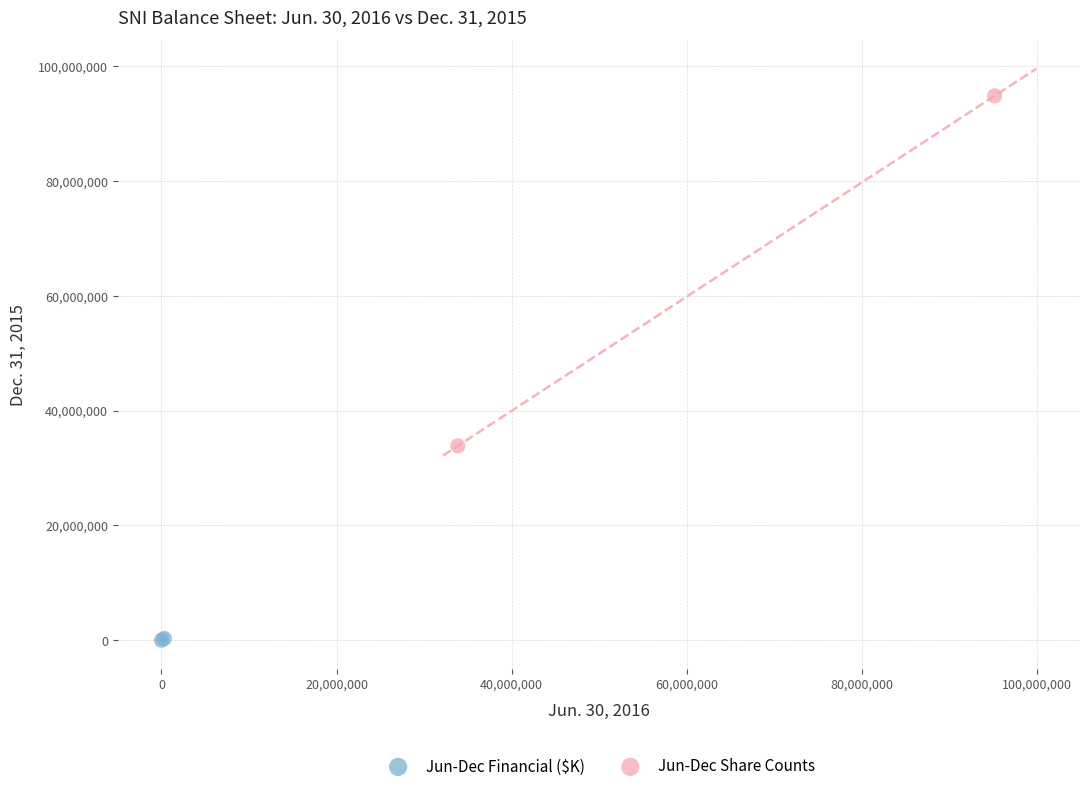

Which series reaches the maximum Y coordinate?

Jun-Dec Share Counts